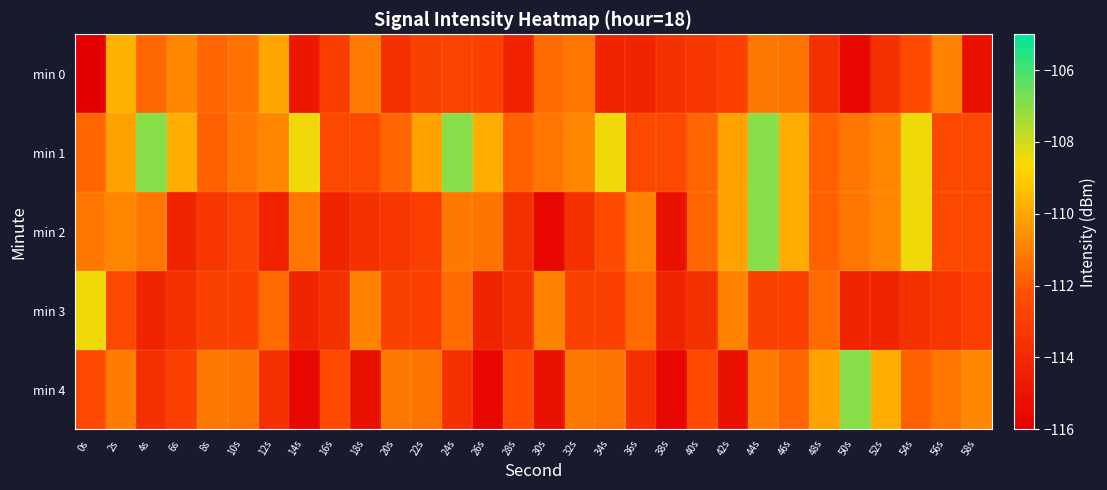

What is the difference between the highest and lowest values at 16s?

1.9